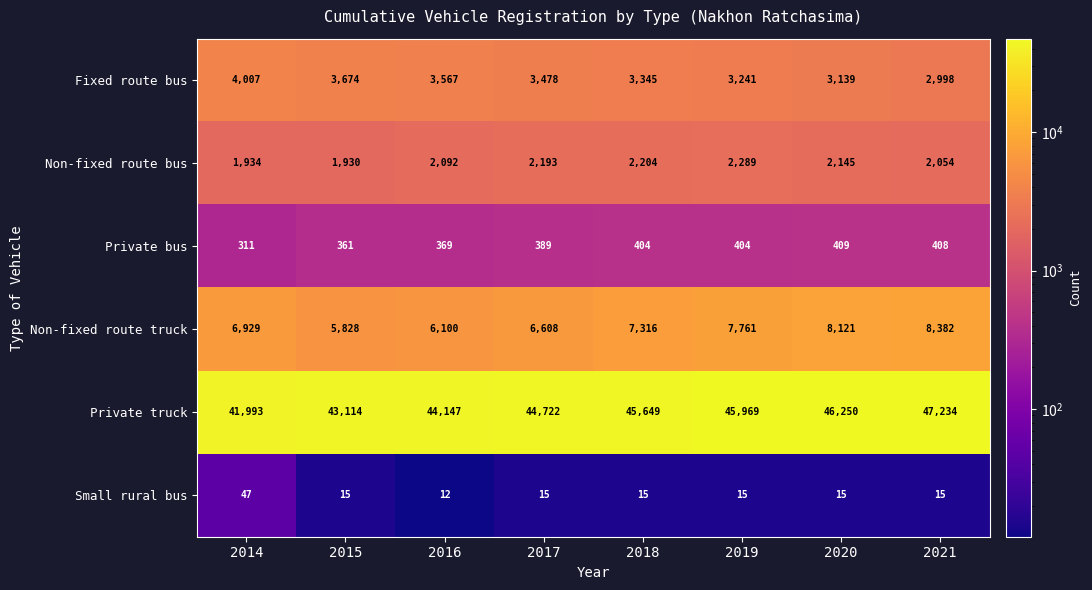

What is the difference between the maximum and second lowest values in the Non-fixed route truck series?

2282